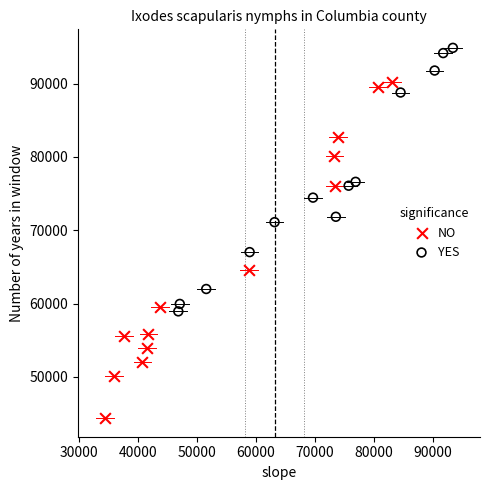

Which series has the largest Y range (max minus min)?

NO